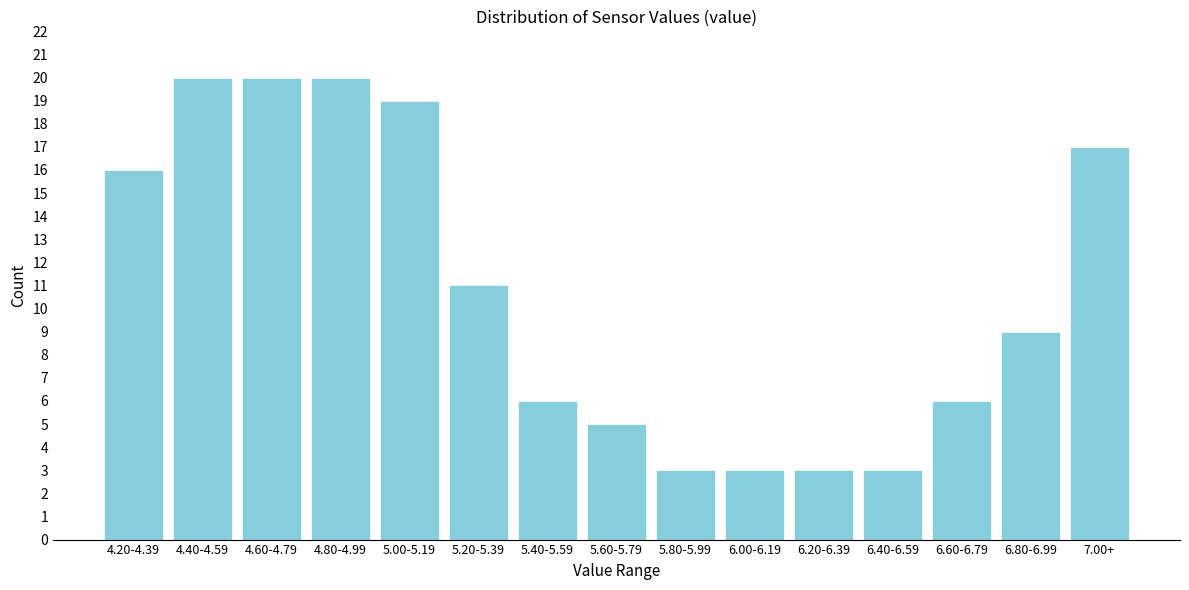

Reading right to left, list all the values displayed in this chart.

17	9	6	3	3	3	3	5	6	11	19	20	20	20	16